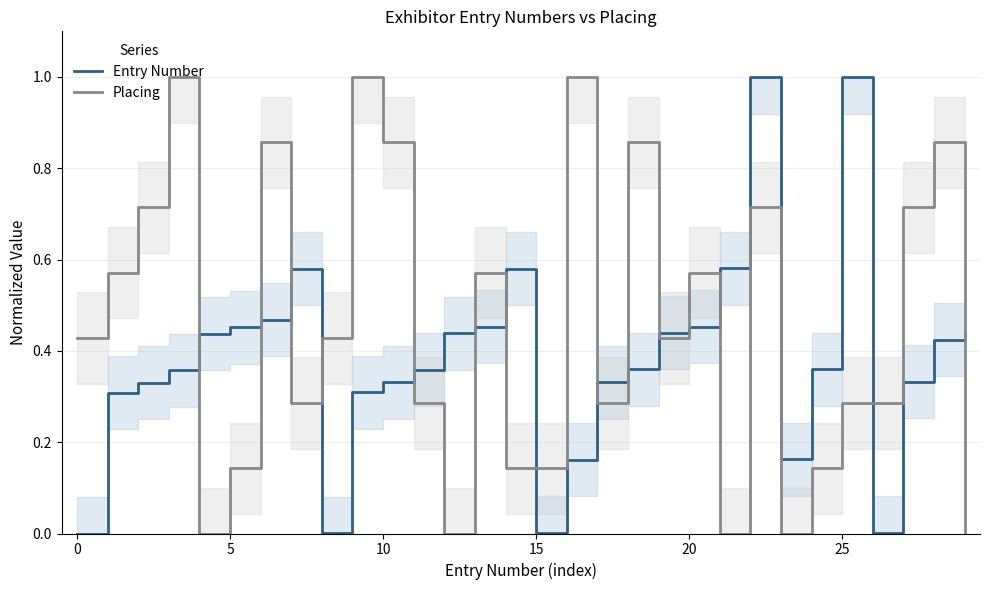

What is the difference between the Entry Number values at 14 and 13?

0.1